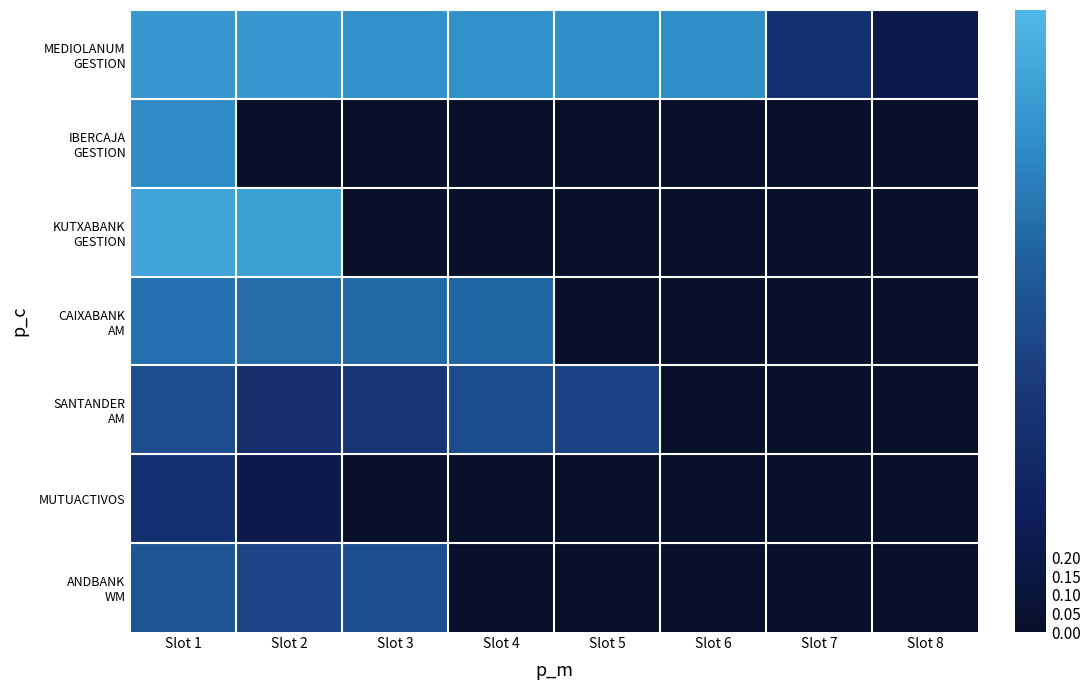

Between Slot 1 and Slot 5, which series saw the biggest shift?

KUTXABANK GESTION